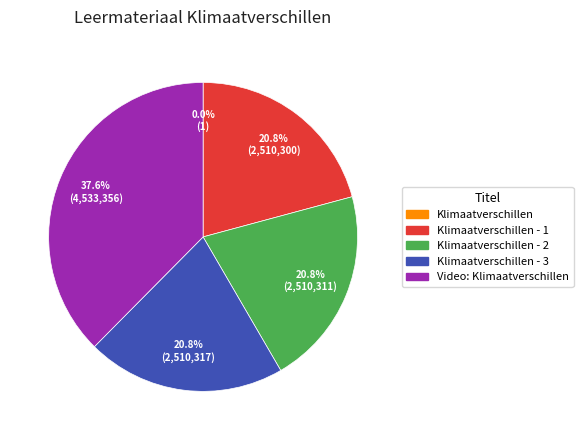

Does any single category account for the majority?

No